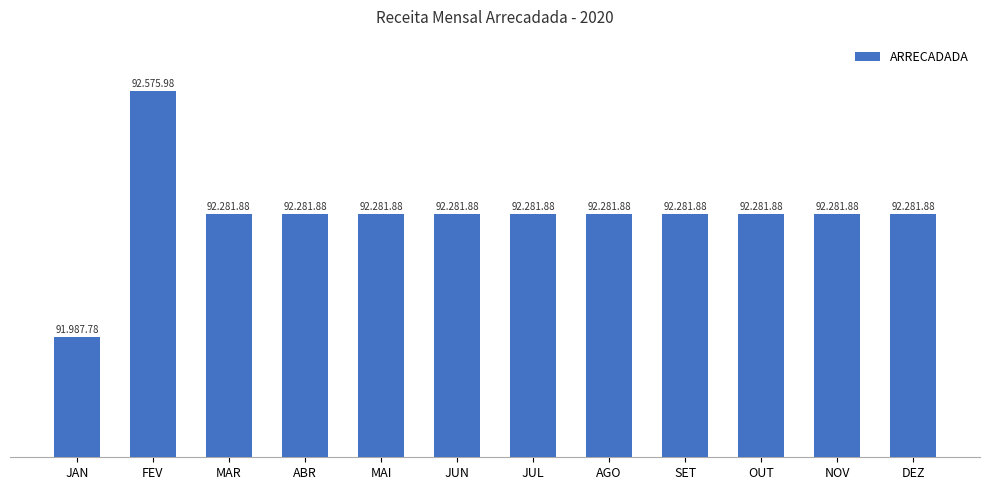

What is the ratio of the value at MAR to the value at NOV?

1.0